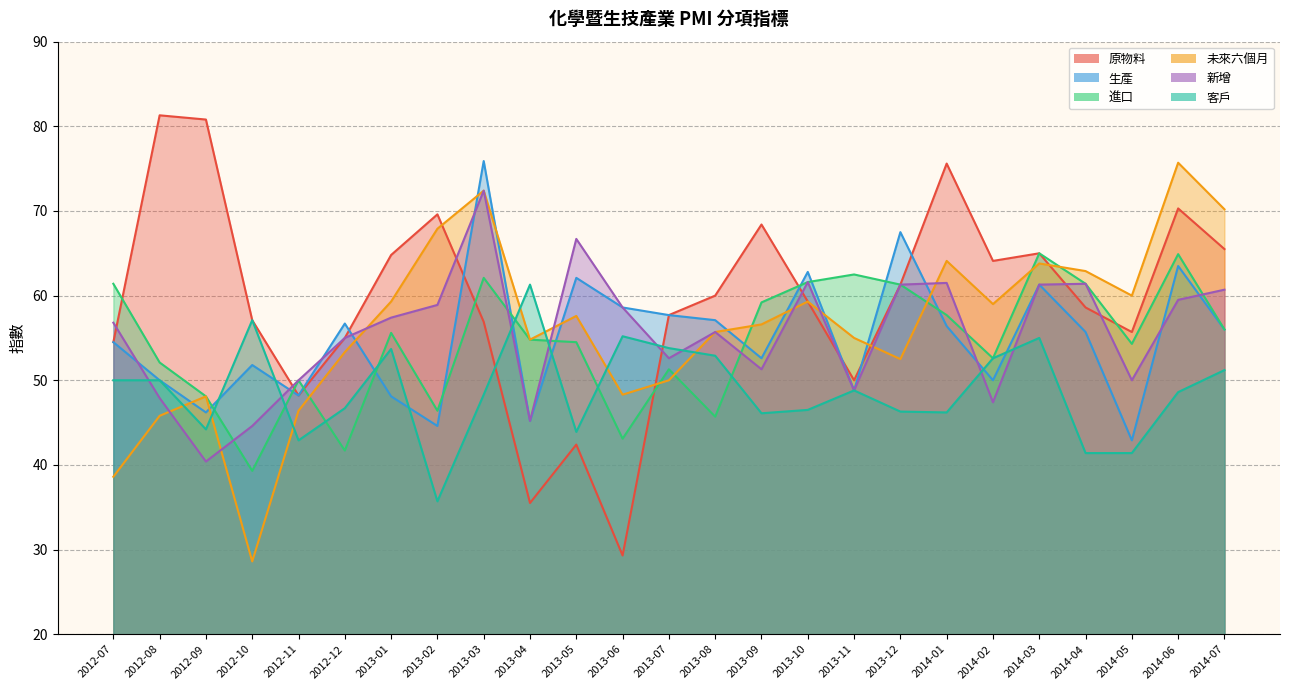

Which series has the largest range (max minus min)?

原物料